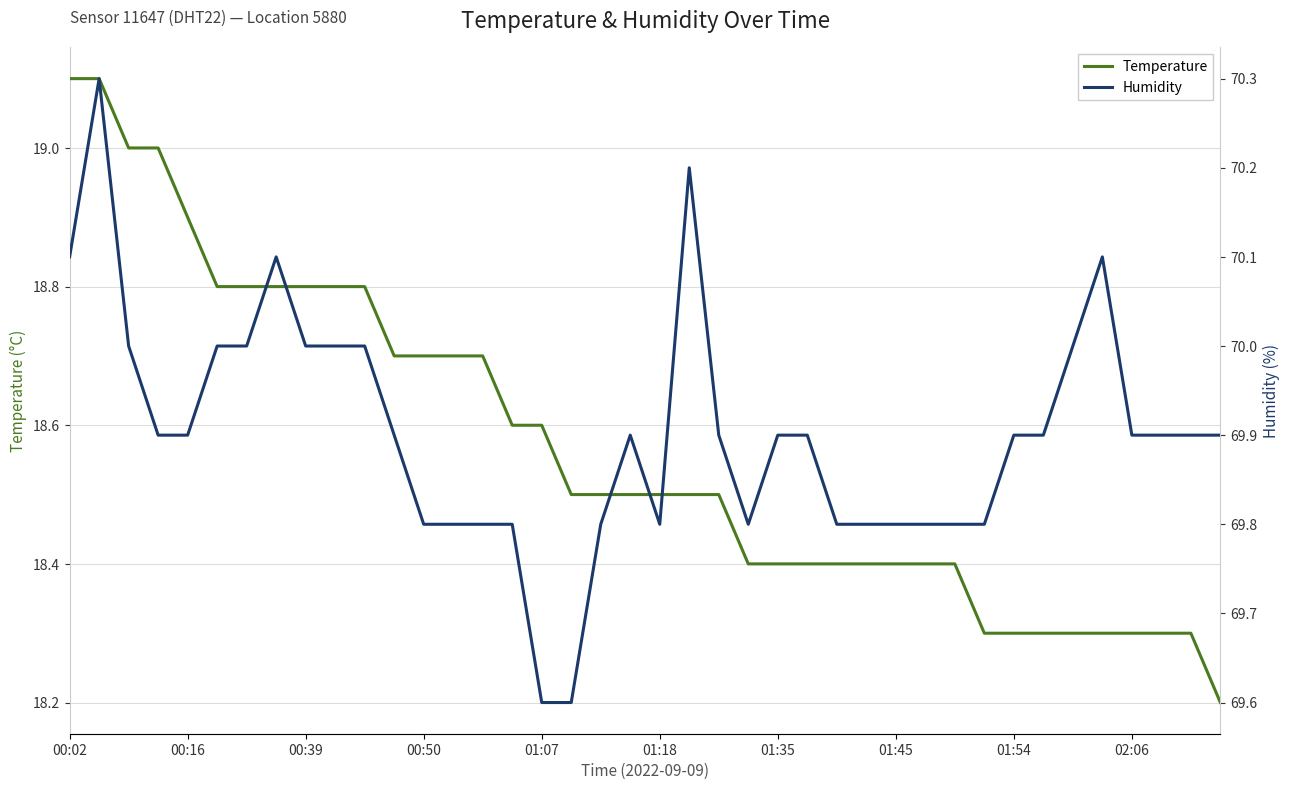

The value of humidity at 17 is 98.6. True or false?

False